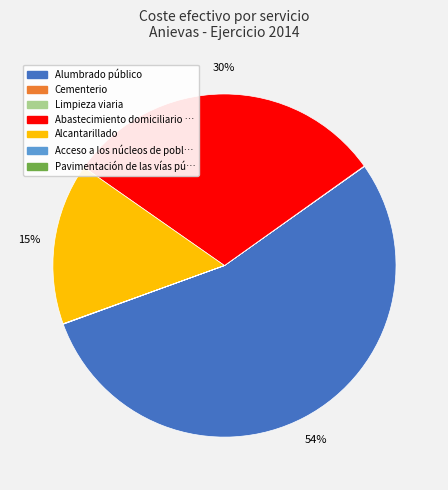

Is there any slice that represents more than half of the pie?

Yes